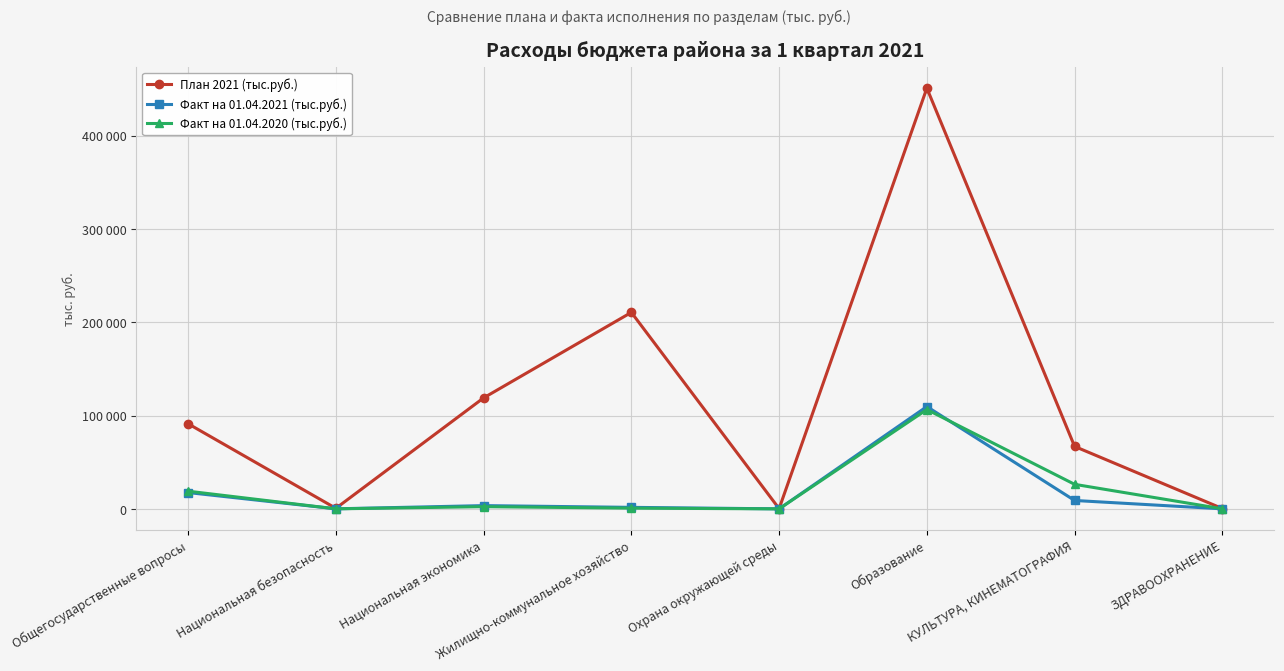

What is the label of the 8th point from the left?

ЗДРАВООХРАНЕНИЕ